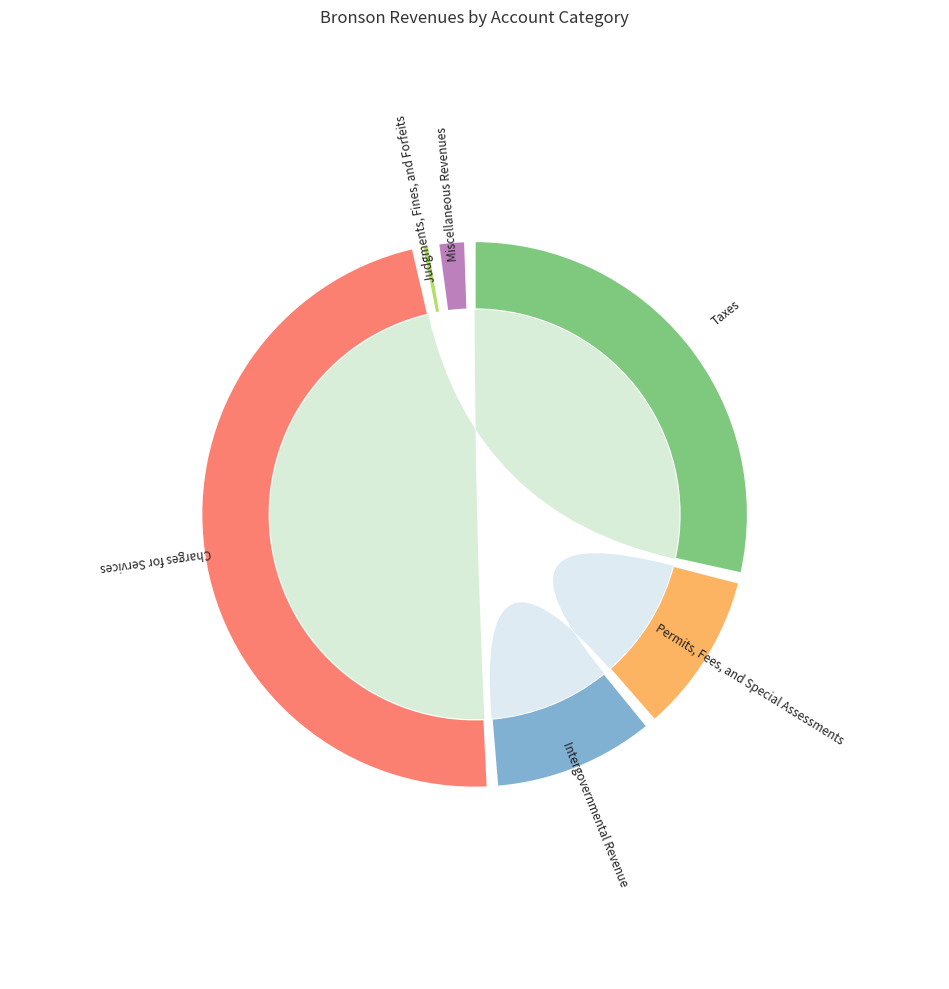

True or false: Charges for Services accounts for 58% of the total.

False